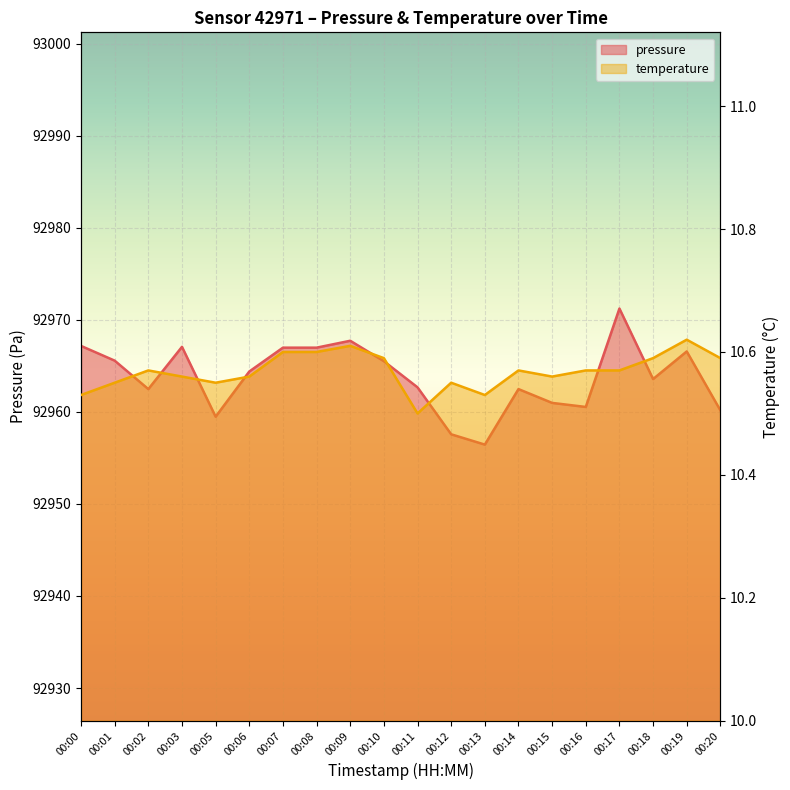

What is the value of the pressure point at the 16th from the left?

92960.5